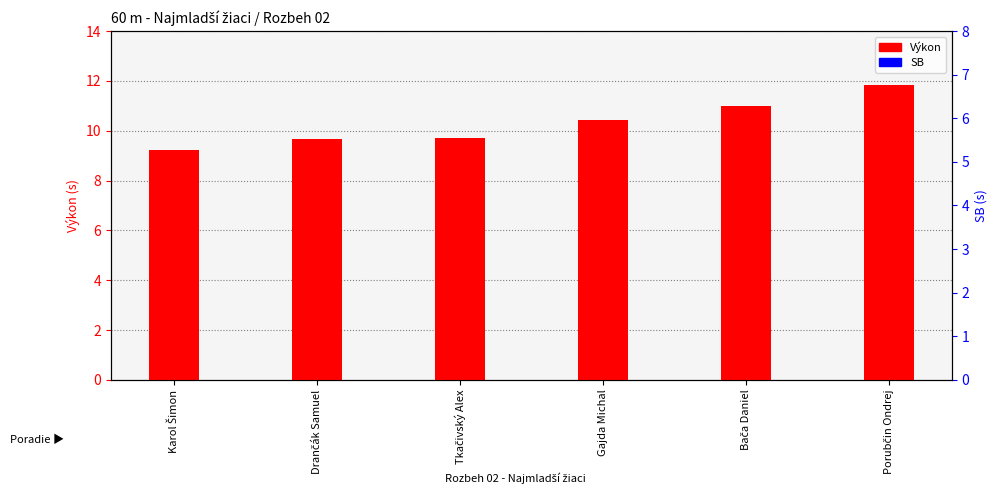

At which category is the sum across all series the highest?

Porubčin Ondrej